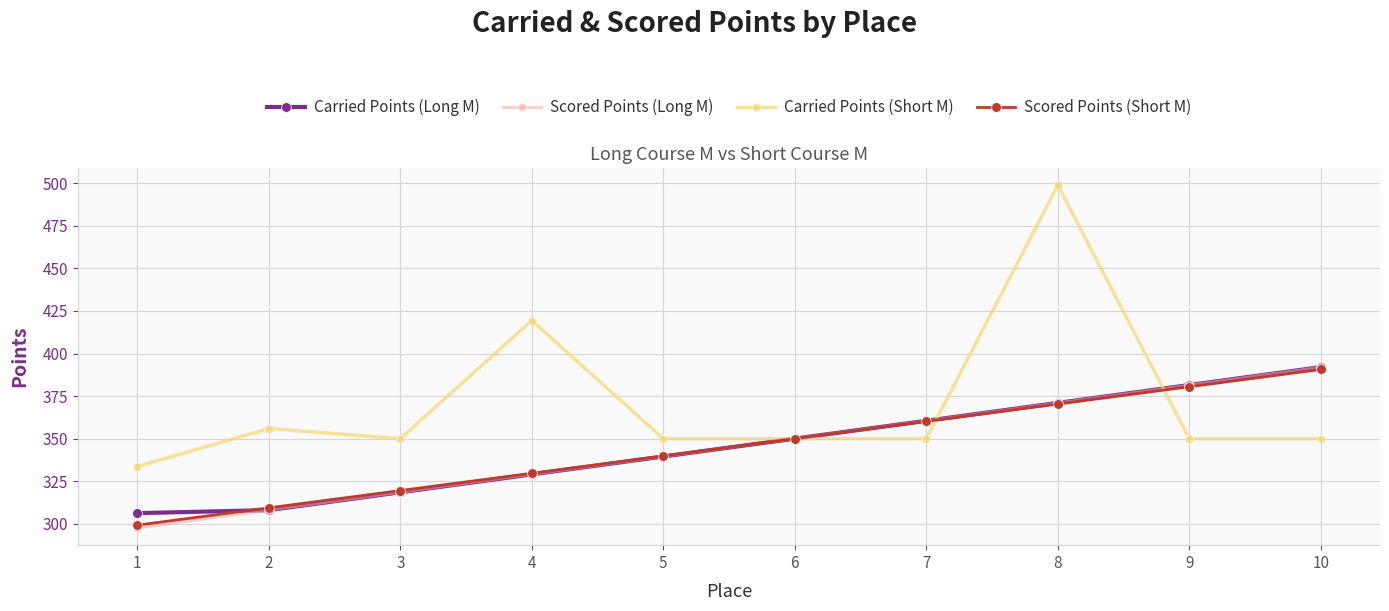

Which category has the highest value in the Scored Points (Long M) series?

10